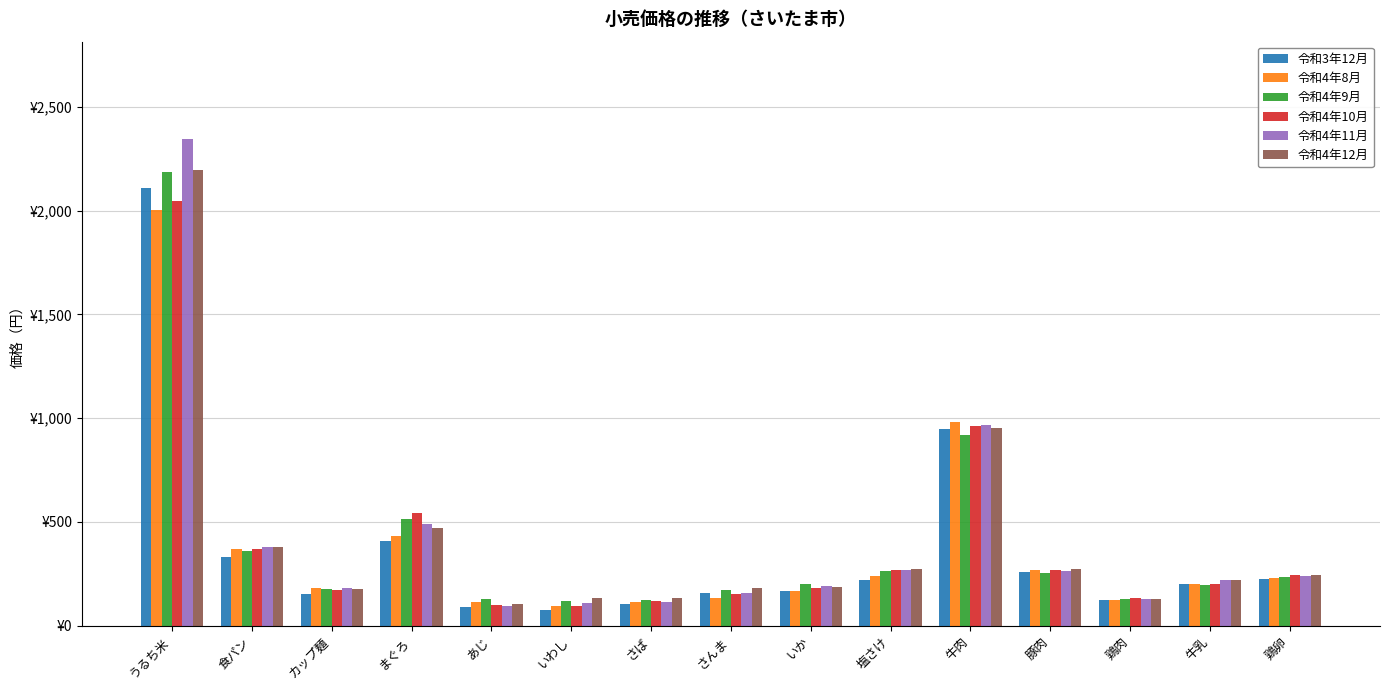

Does the chart contain any negative values?

No